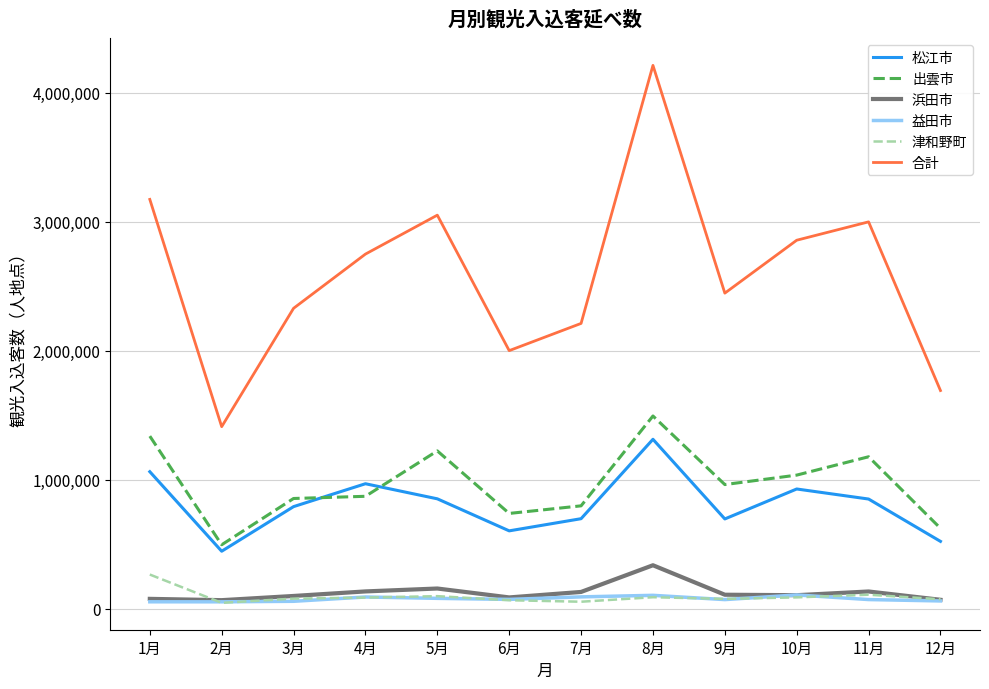

How many lines are shown in the chart?

6